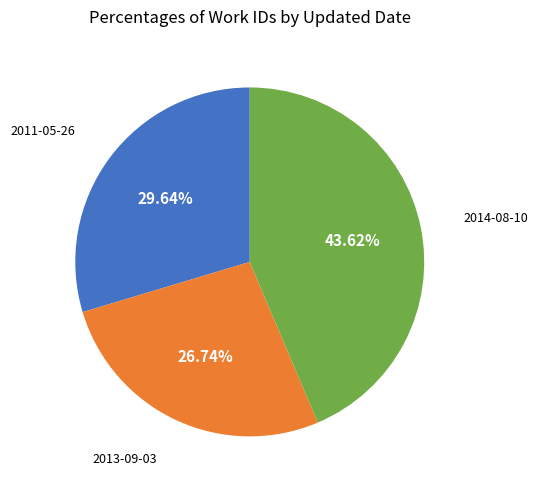

To the nearest percent, what is the difference between the 2011-05-26 and 2013-09-03 slice percentages?

3%